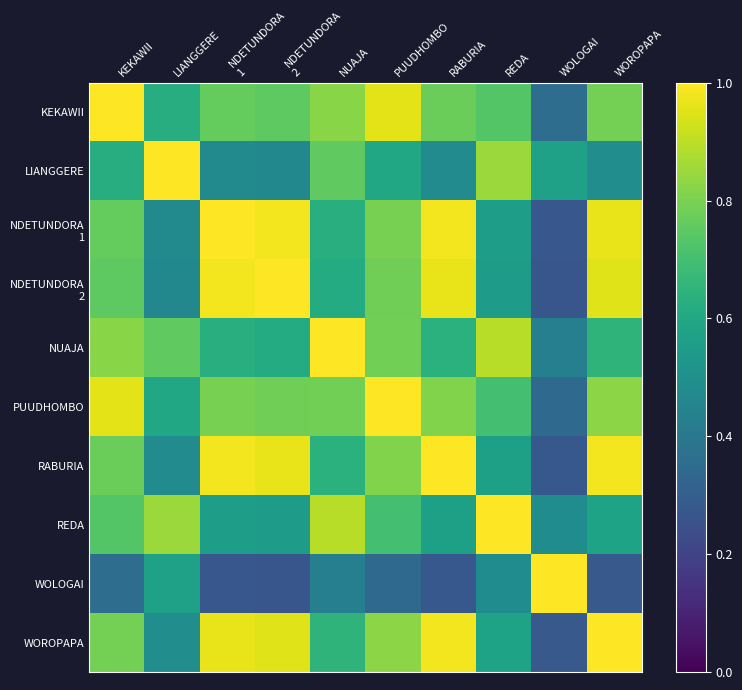

Rank the series by their maximum value, from lowest to highest.

KEKAWII, LIANGGERE, NDETUNDORA 1, NDETUNDORA 2, NUAJA, PUUDHOMBO, RABURIA, REDA, WOLOGAI, WOROPAPA